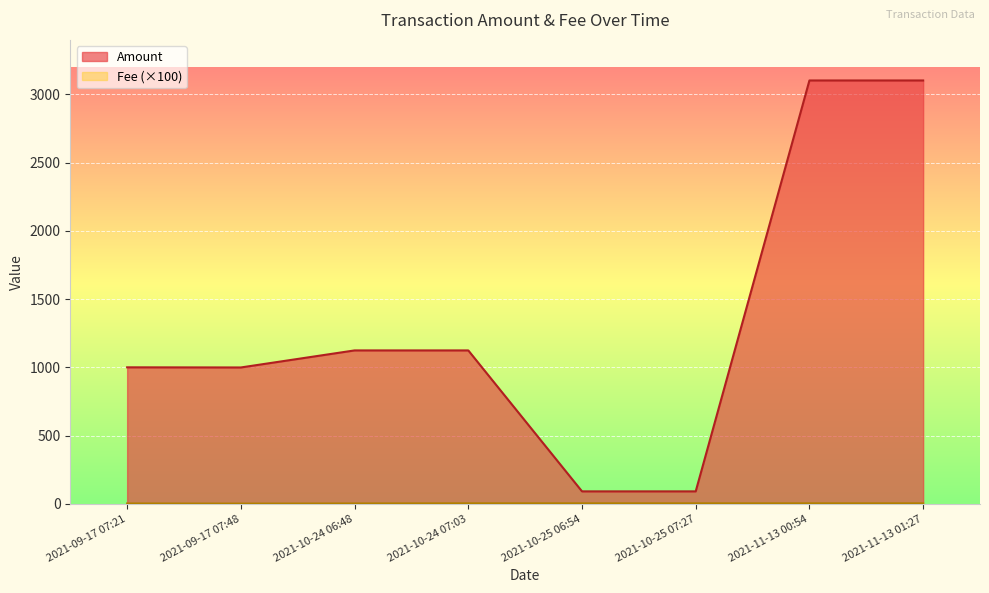

How many values in the Amount series exceed 1123?

4